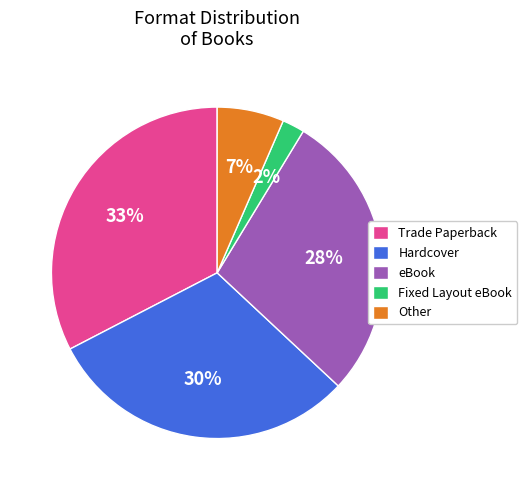

What is the smallest slice in the pie chart?

Fixed Layout eBook